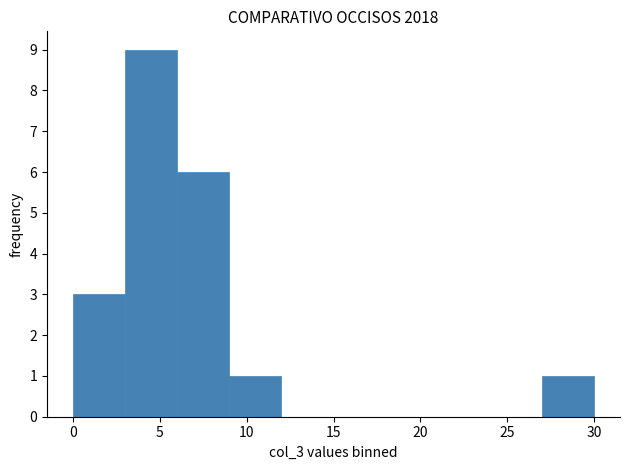

Reading left to right, transcribe this chart: for each bar, give the range it covers on the x-axis and its height. The values are not printed on the chart, so give them approximately, as read against the axis.

0 to 3: 3
3 to 6: 9
6 to 9: 6
9 to 12: 1
12 to 15: 0
15 to 18: 0
18 to 21: 0
21 to 24: 0
24 to 27: 0
27 to 30: 1